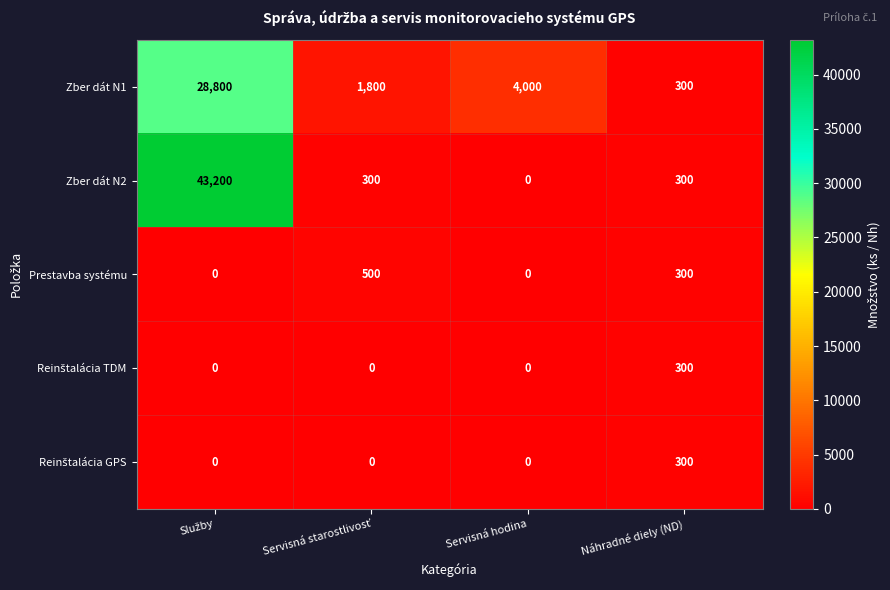

Which series has the largest total across all categories?

Zber dát N2